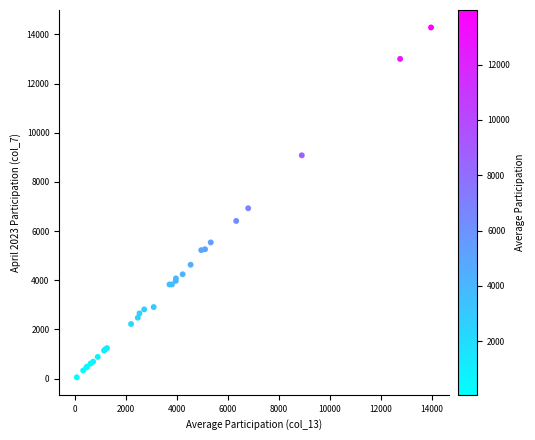

What Y value in the scatter plot is closest to 7167?

6929